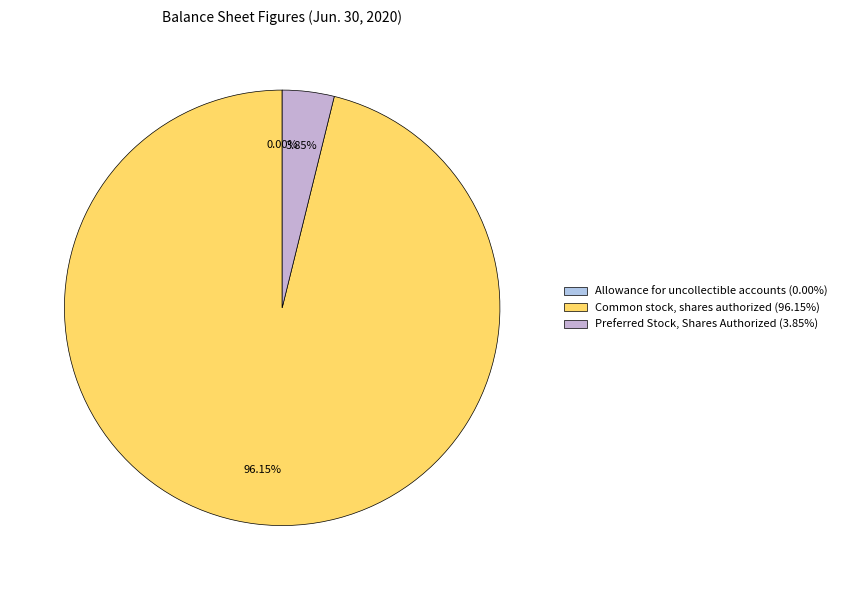

Which has a higher value, Preferred Stock, Shares Authorized or Common stock, shares authorized?

Common stock, shares authorized